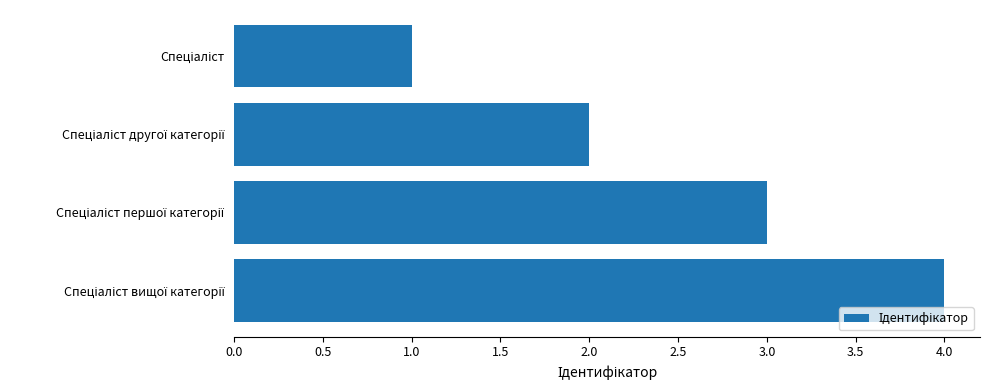

What is the greatest value displayed?

4